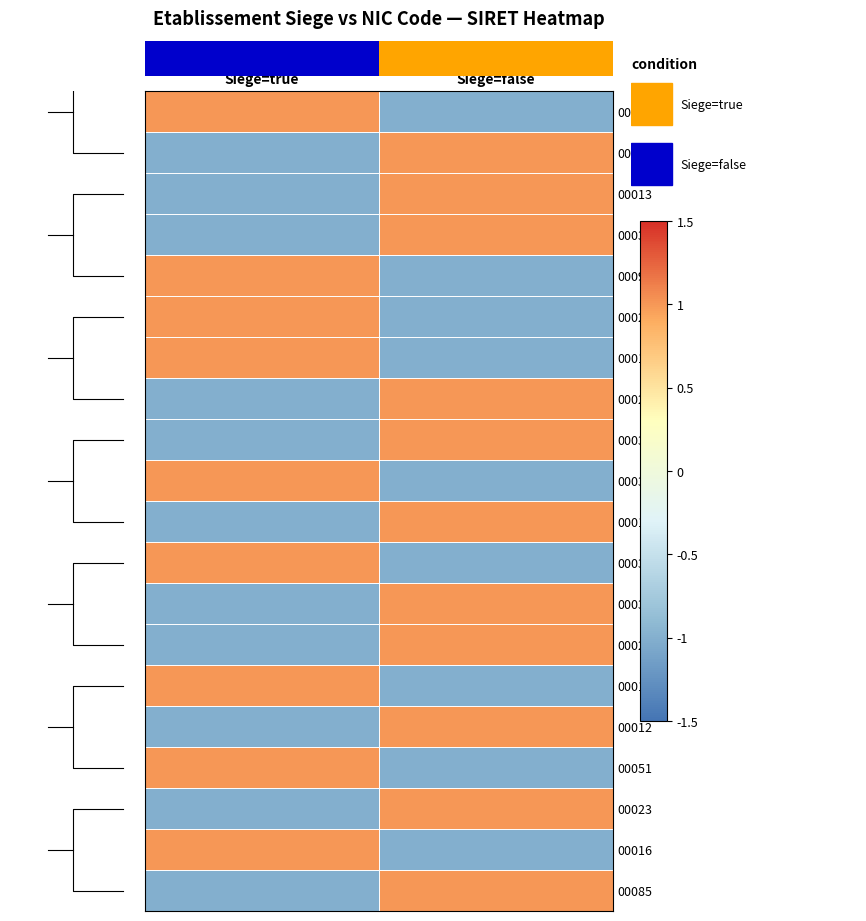

The value of 00018 at Siege=false is -1. True or false?

True